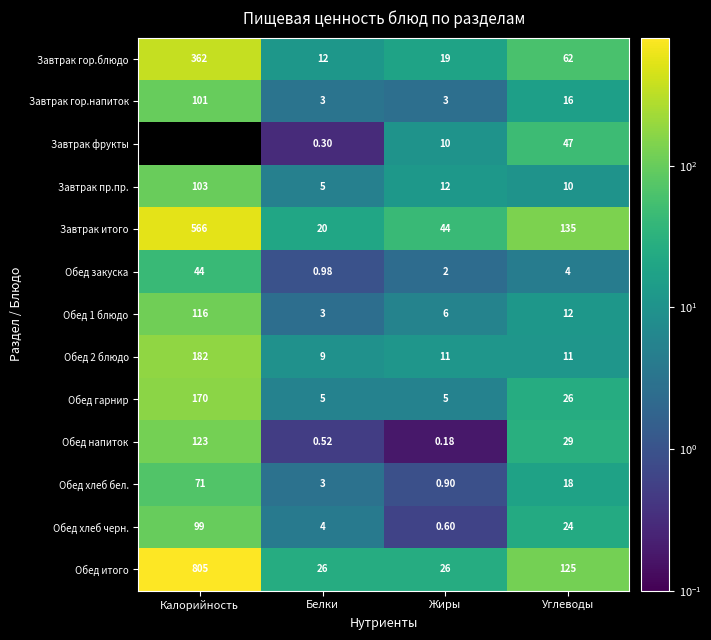

At which label does Обед хлеб черн. first exceed 24?

Калорийность